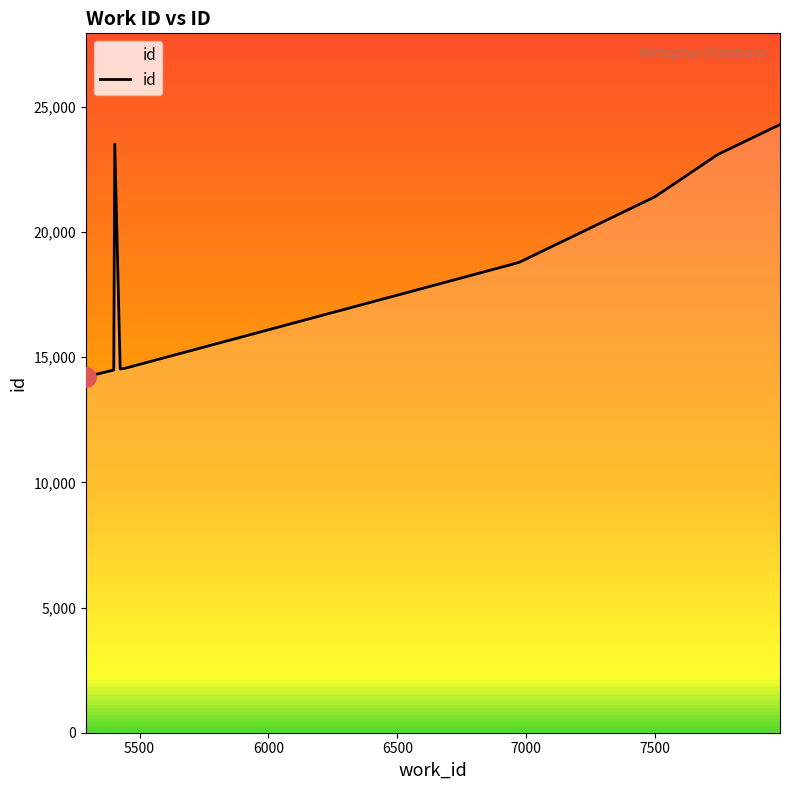

What is the maximum value shown in the chart?

24299